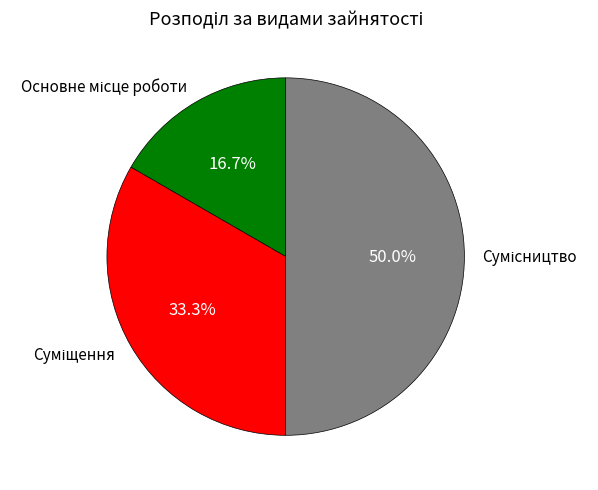

How many segments does this pie chart have?

3